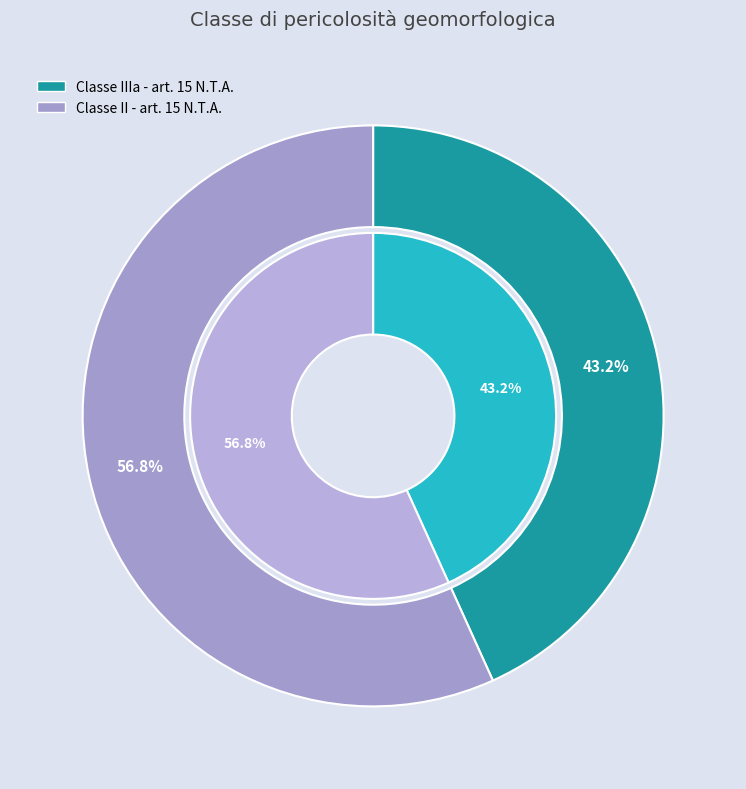

Rank the categories by value from highest to lowest.

Classe II - art. 15 N.T.A., Classe IIIa - art. 15 N.T.A.